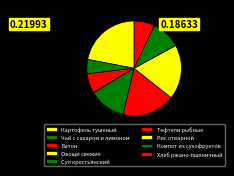

Combined, do Чай с сахаром и лимоном and Овощи свежие account for over 50%?

No